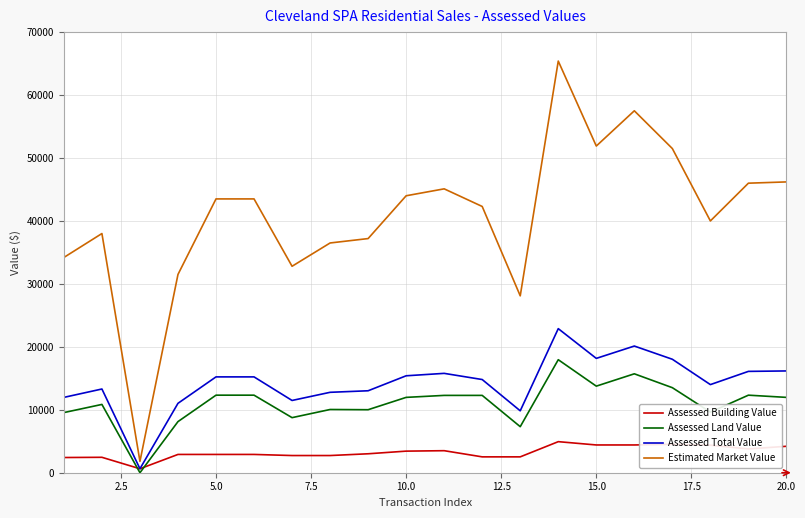

What is the highest value of the Assessed Building Value series?

4935